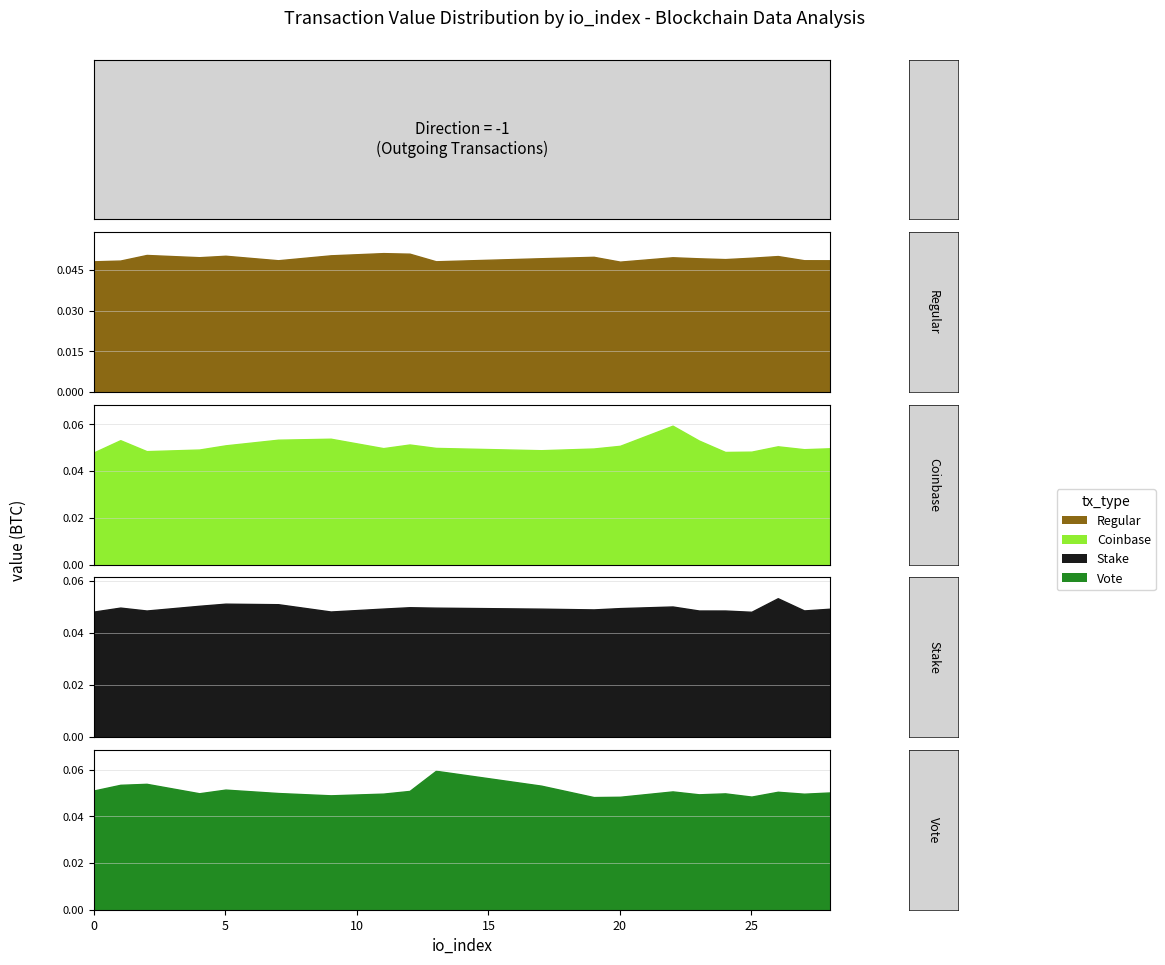

What is the average value of the Vote series?

0.1